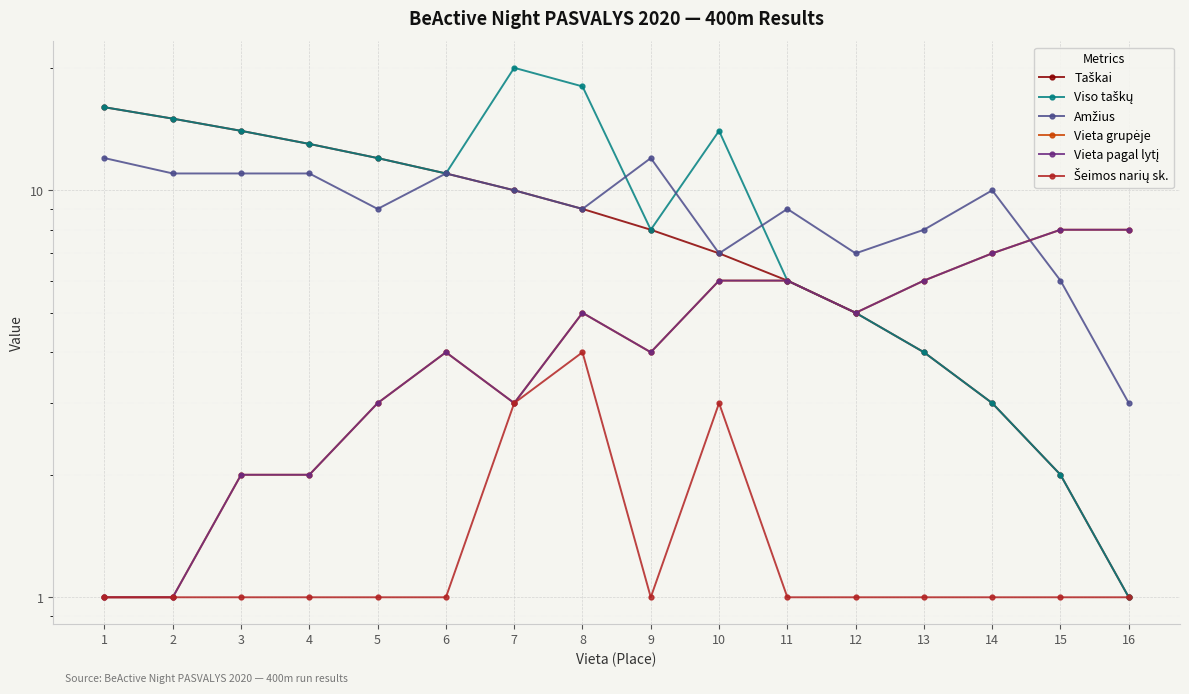

True or false: Amžius and Taškai intersect in this chart.

False